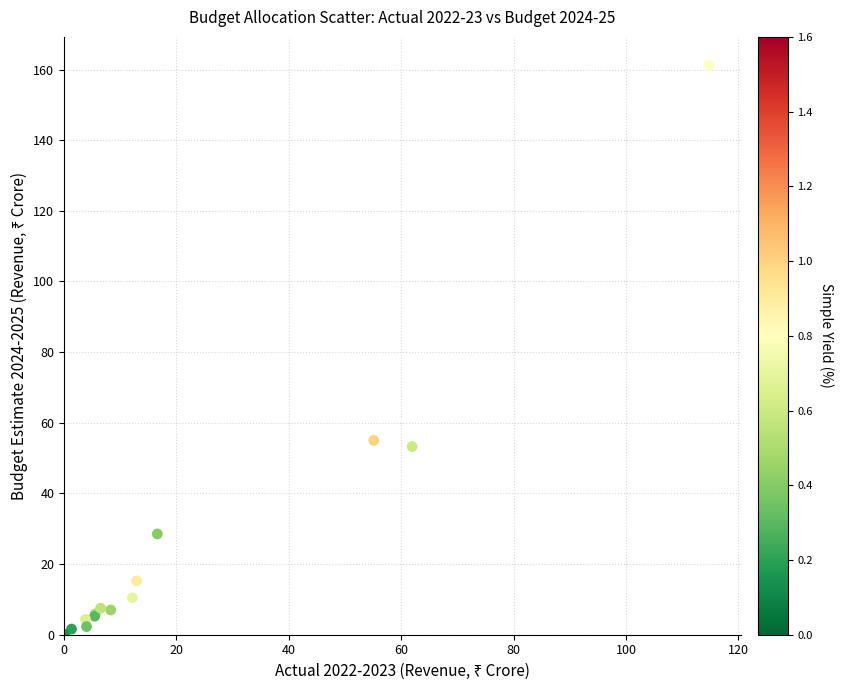

What Y value in the scatter plot is closest to 80?

55.0